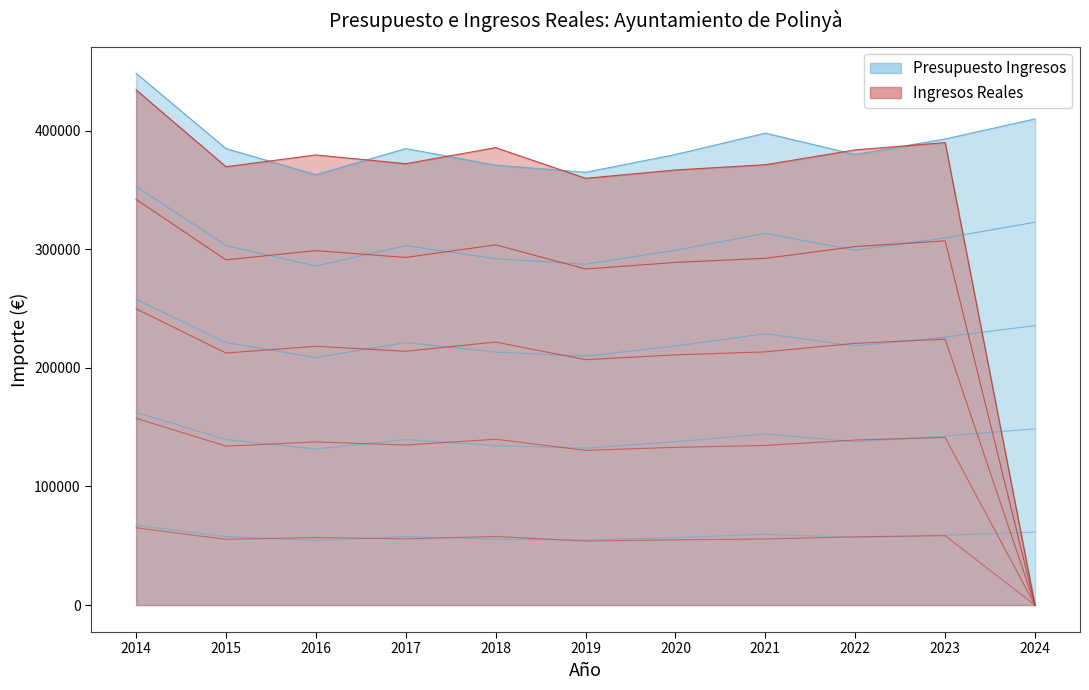

What are all the series names shown in the legend?

Presupuesto Ingresos, Ingresos Reales